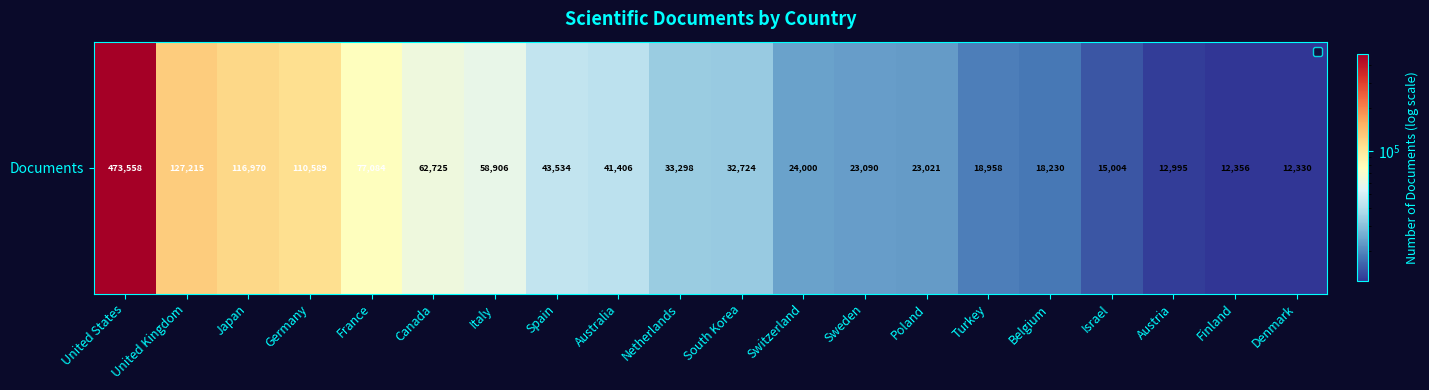

Is it true that the value at Poland is 13486?

False